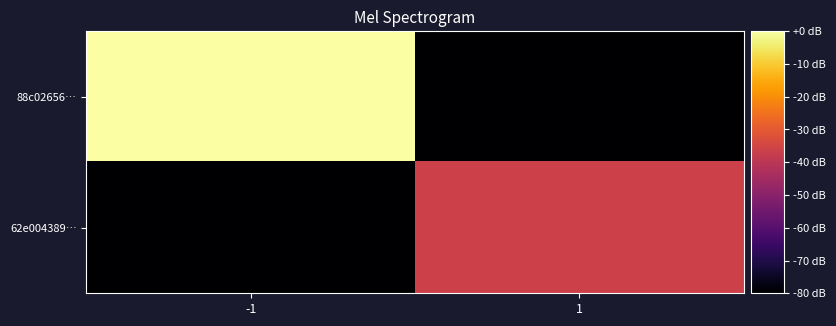

Reading right to left, extract all data points from this chart.

88c02656…: 1=-80.0	-1=0.0
62e004389…: 1=-36.4	-1=-80.0